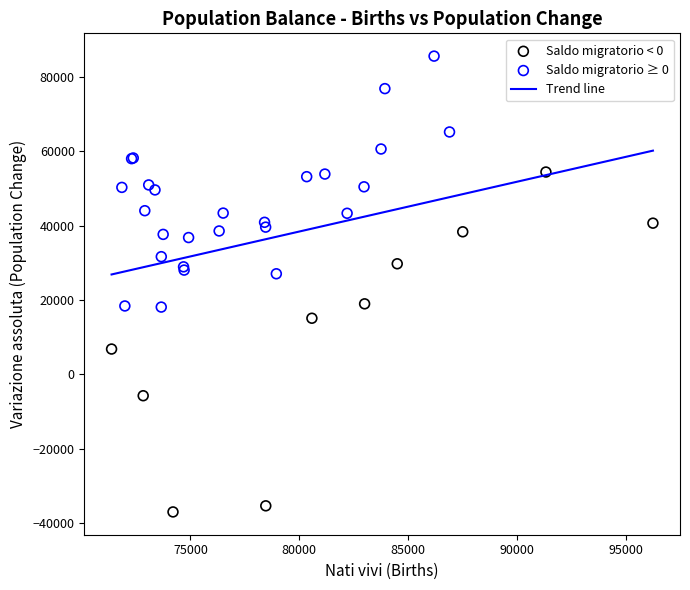

Which series contains the lowest Y value?

Saldo migratorio < 0